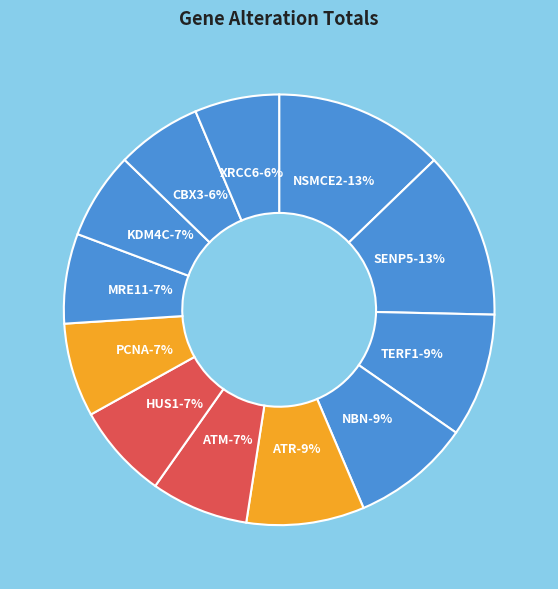

Approximately how many times larger is the value at XRCC6 compared to NSMCE2?

0.5